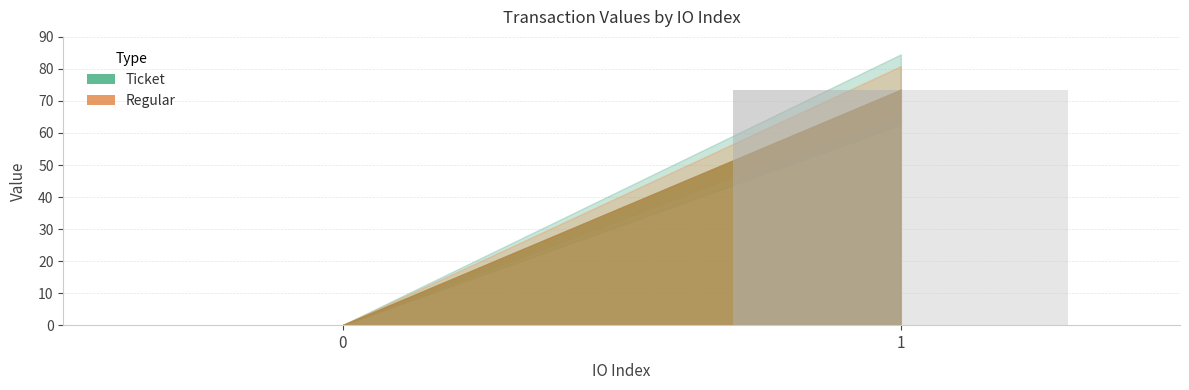

What is the sum of all Regular values?

73.5